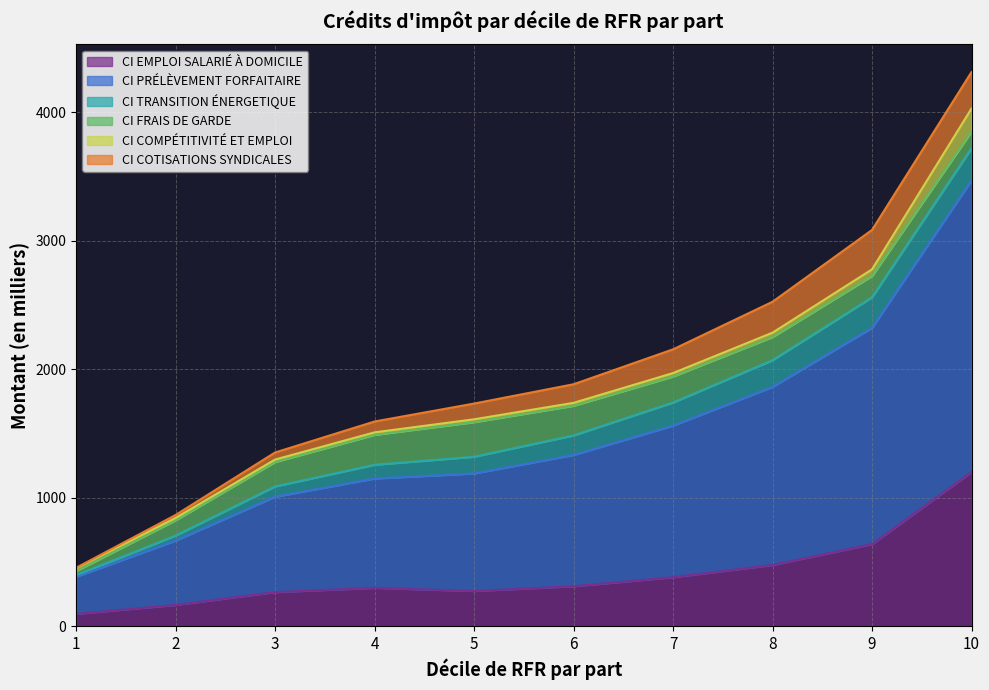

Is it true that CI FRAIS DE GARDE equals 281.9 at 3?

False